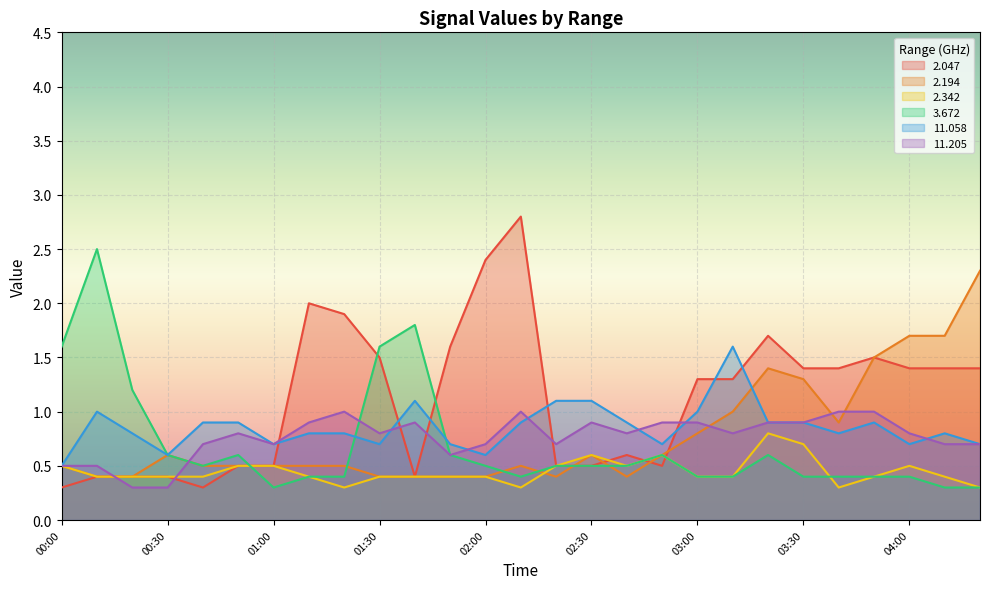

What is the spread (max minus min) of values at 01:50?

1.2